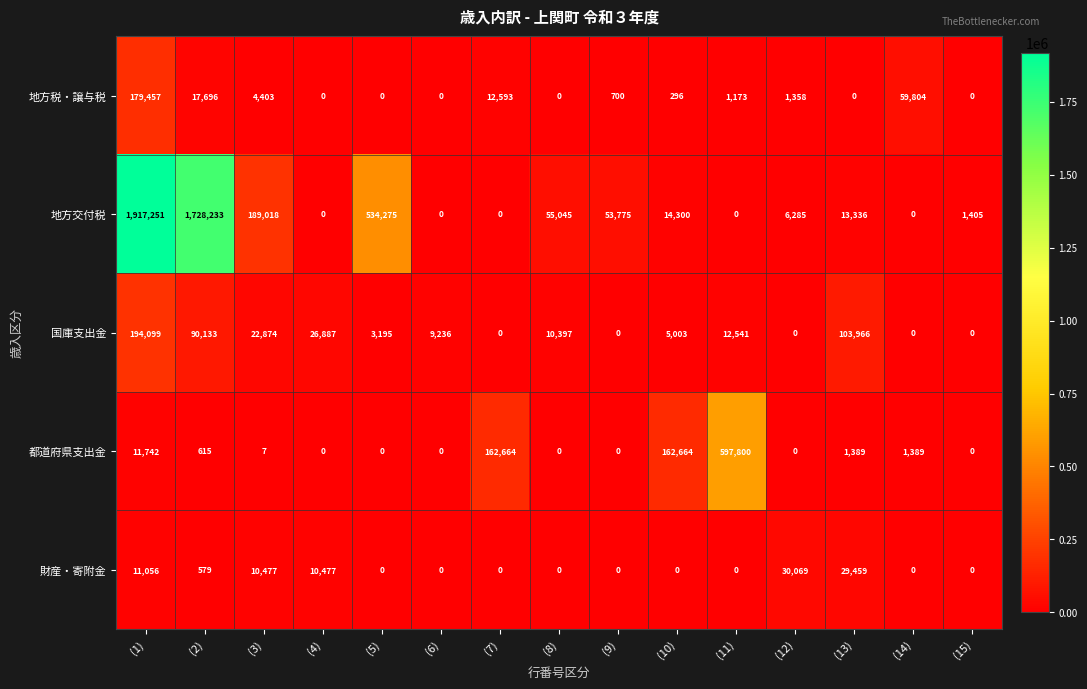

At which label does 都道府県支出金 first exceed 7?

(1)